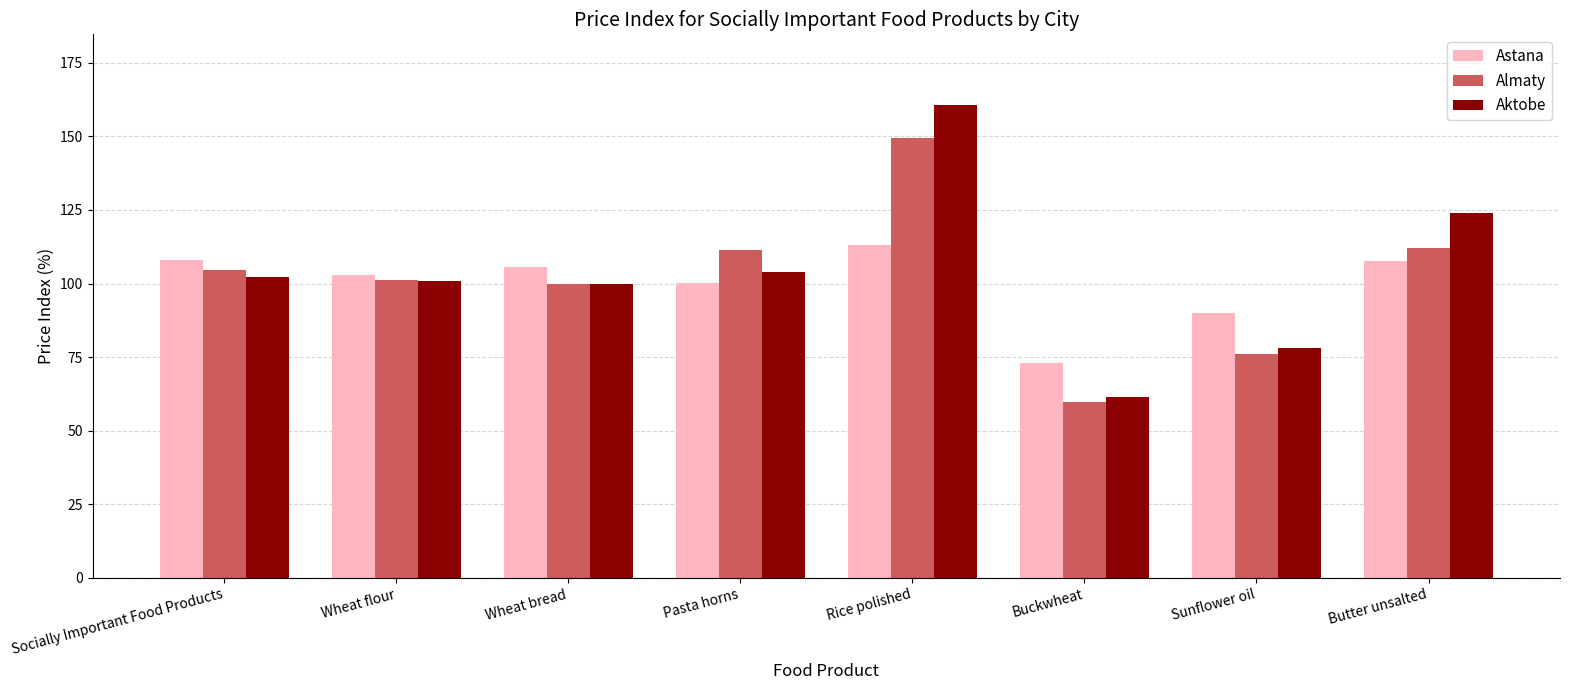

Which series has the largest total across all categories?

Aktobe